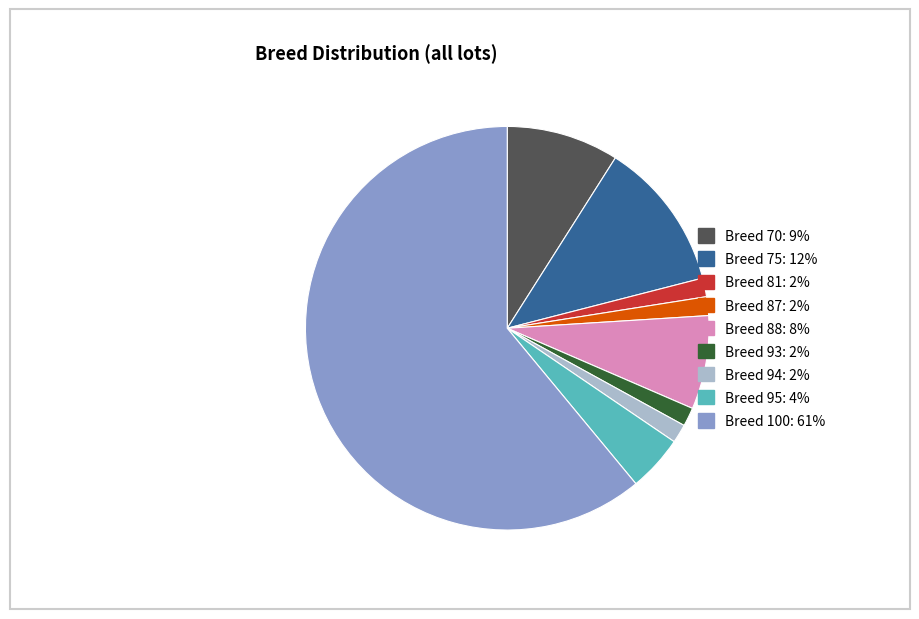

Which category has the biggest portion of the pie?

Breed 100